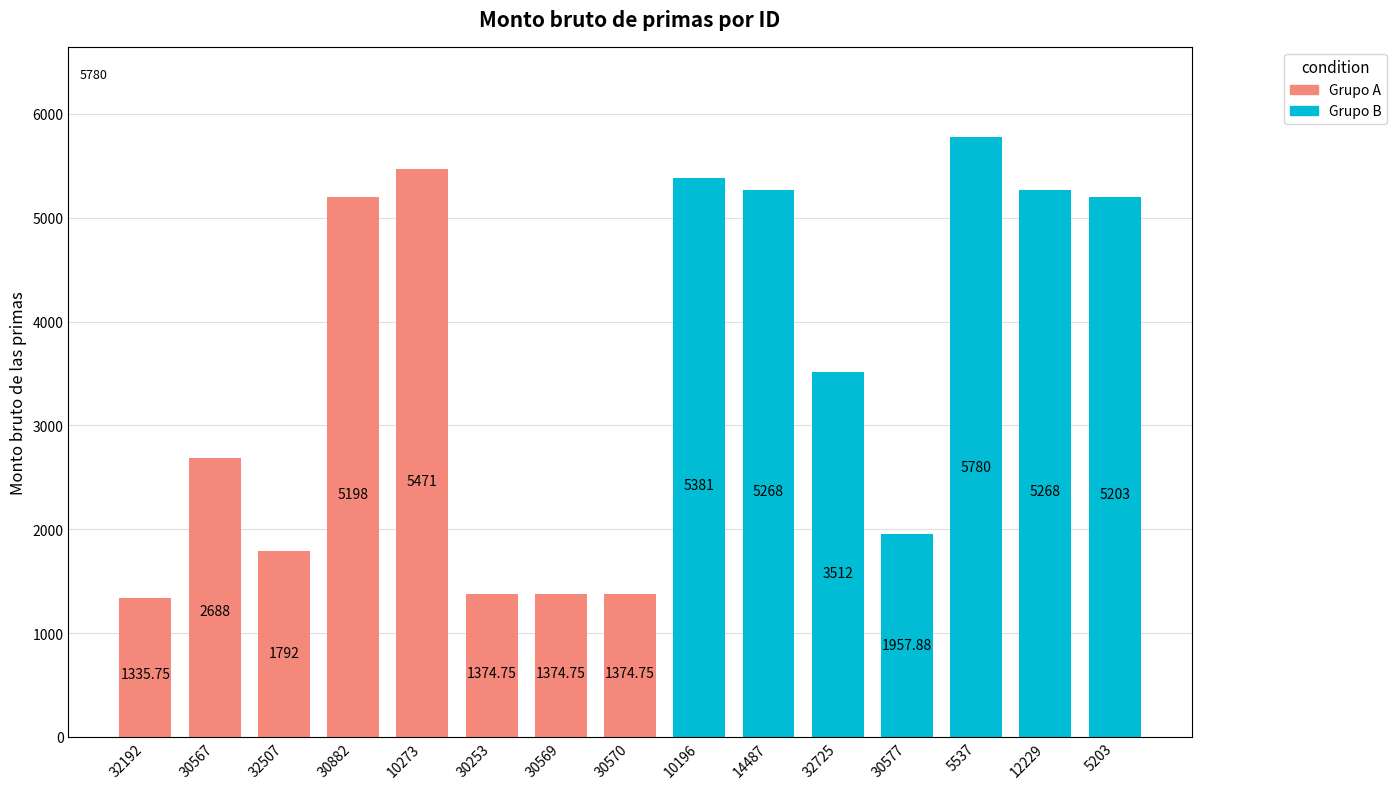

How many bars are there in total?

15